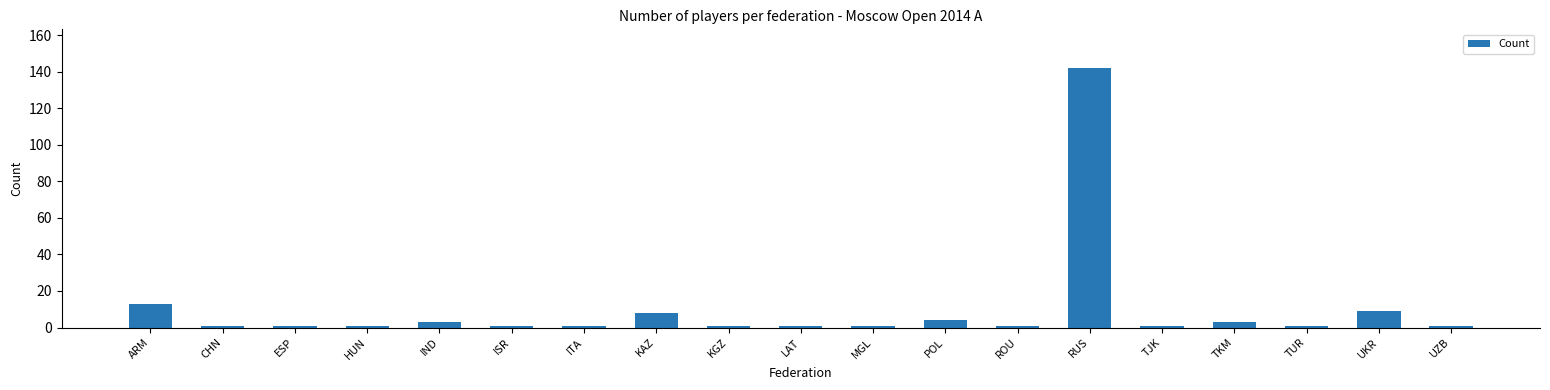

The chart shows a value of 1 at LAT. True or false?

True